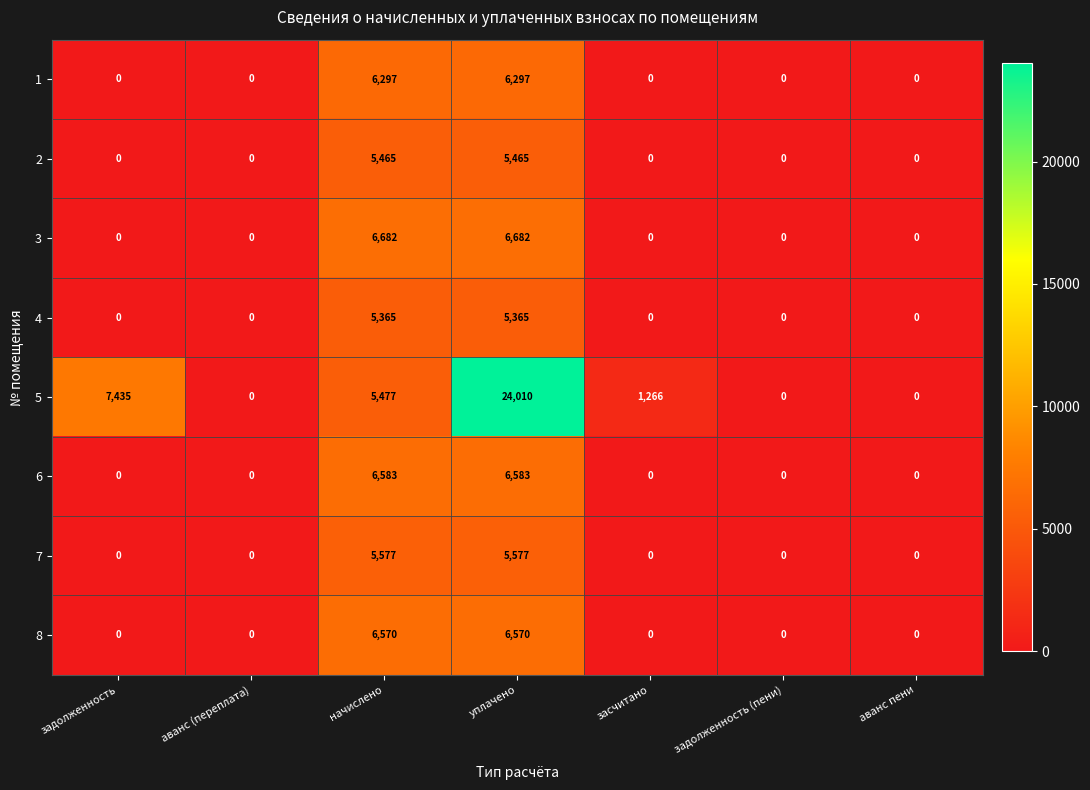

Is it true that 8 equals 3258 at аванс (переплата)?

False